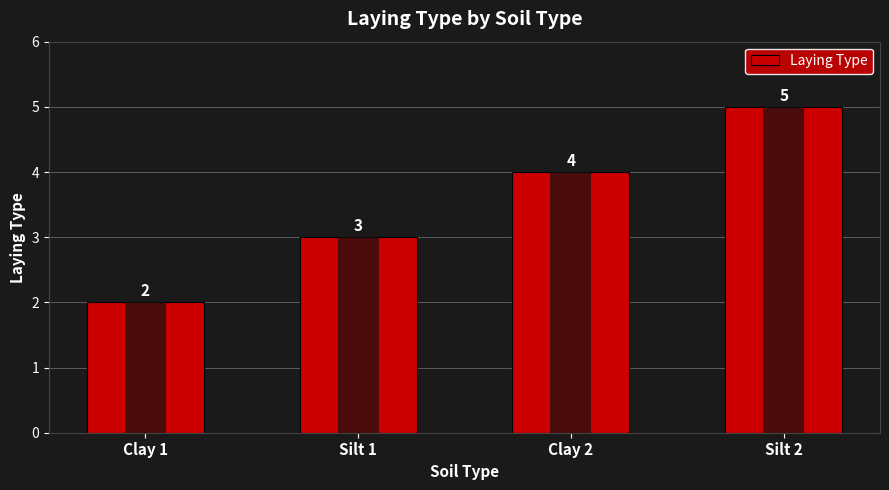

Which has a higher value, Silt 2 or Silt 1?

Silt 2